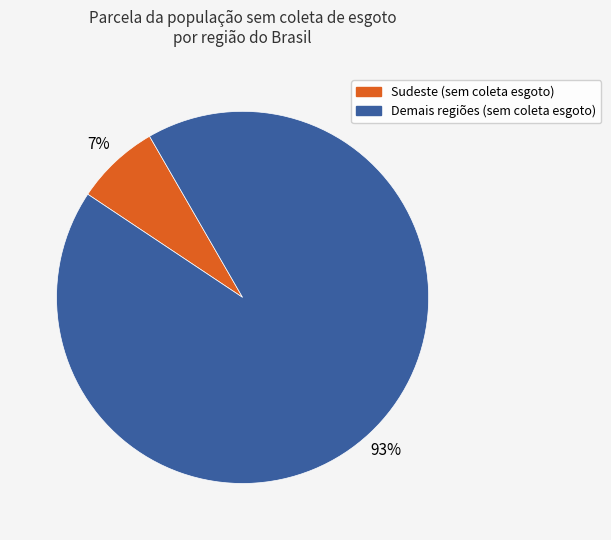

Combined, do Demais regiões (sem coleta esgoto) and Sudeste (sem coleta esgoto) account for over 50%?

Yes